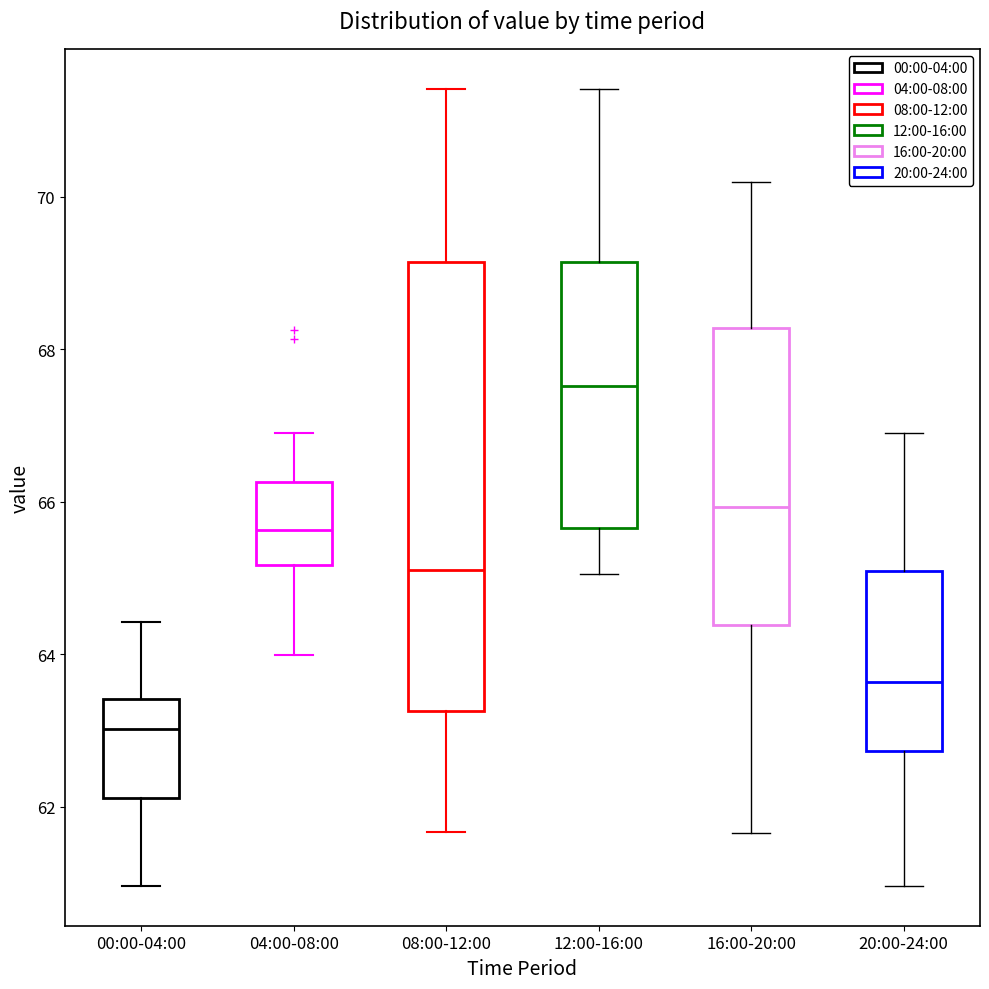

Reading left to right, read every box against the y-axis: the position of its median line, the range the box covers, and the ends of its whiskers. The values are not printed on the chart, so give them approximately, as read against the axis.

00:00-04:00: median 63.0, box 62.2 to 63.4, whiskers 61.0 to 64.4
04:00-08:00: median 65.6, box 65.2 to 66.2, whiskers 64.0 to 67.0
08:00-12:00: median 65.2, box 63.2 to 69.2, whiskers 61.6 to 71.4
12:00-16:00: median 67.6, box 65.6 to 69.2, whiskers 65.0 to 71.4
16:00-20:00: median 66.0, box 64.4 to 68.2, whiskers 61.6 to 70.2
20:00-24:00: median 63.6, box 62.8 to 65.0, whiskers 61.0 to 67.0